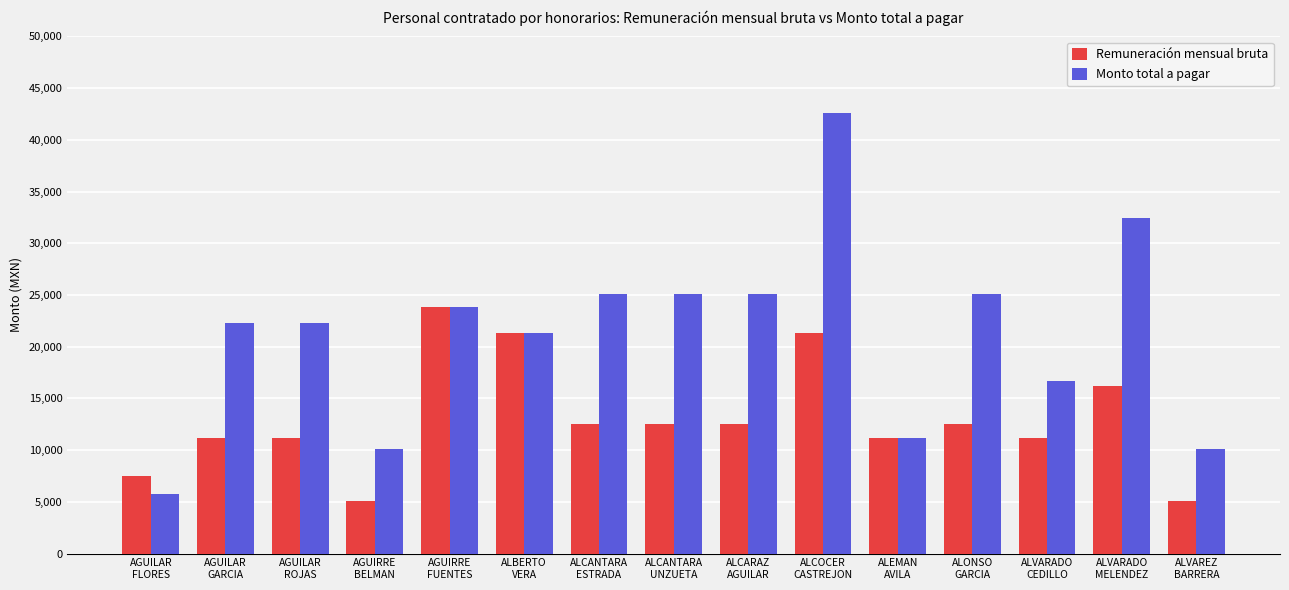

What is the greatest value displayed?

42600.0